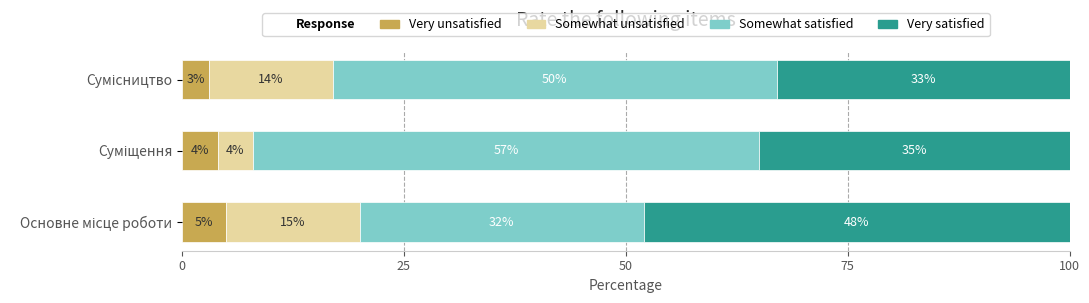

What is the average value of the Very unsatisfied series?

4